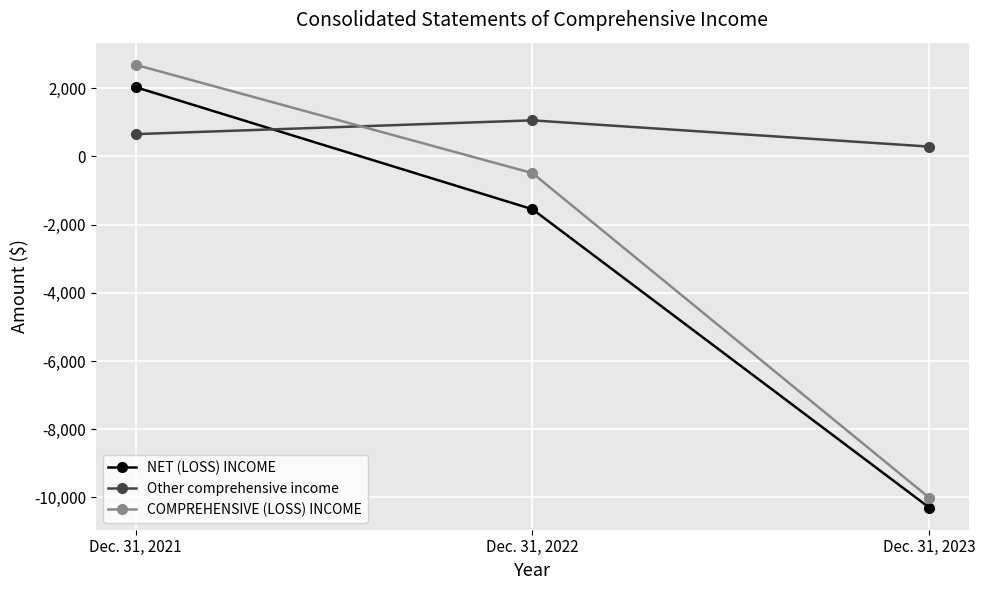

How many values in the COMPREHENSIVE (LOSS) INCOME series exceed -489?

1